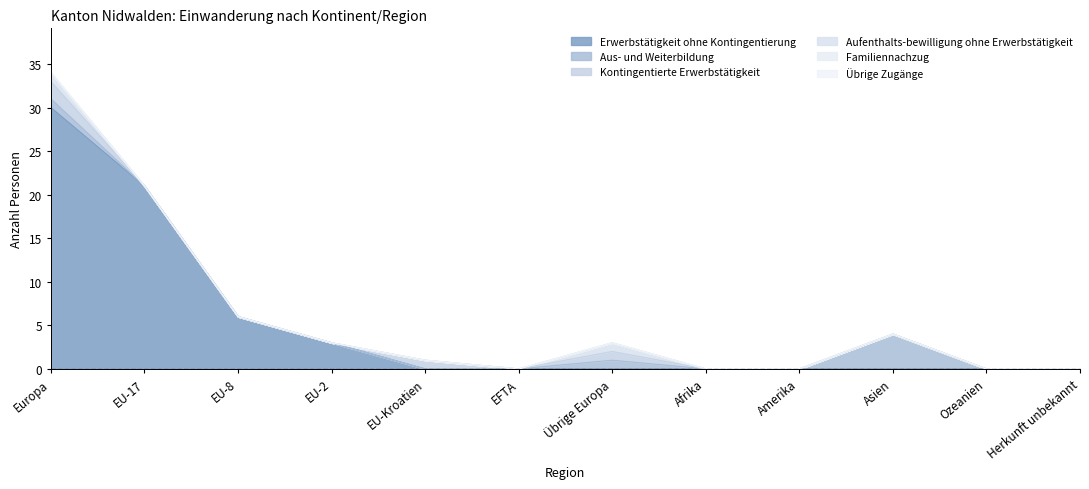

Reading right to left, extract all data points from this chart.

Erwerbstätigkeit ohne Kontingentierung: Herkunft unbekannt=0	Ozeanien=0	Asien=0	Amerika=0	Afrika=0	Übrige Europa=0	EFTA=0	EU-Kroatien=0	EU-2=3	EU-8=6	EU-17=21	Europa=30
Aus- und Weiterbildung: Herkunft unbekannt=0	Ozeanien=0	Asien=4	Amerika=0	Afrika=0	Übrige Europa=1	EFTA=0	EU-Kroatien=0	EU-2=0	EU-8=0	EU-17=0	Europa=1
Kontingentierte Erwerbstätigkeit: Herkunft unbekannt=0	Ozeanien=0	Asien=0	Amerika=0	Afrika=0	Übrige Europa=1	EFTA=0	EU-Kroatien=1	EU-2=0	EU-8=0	EU-17=0	Europa=2
Aufenthalts-bewilligung ohne Erwerbstätigkeit: Herkunft unbekannt=0	Ozeanien=0	Asien=0	Amerika=0	Afrika=0	Übrige Europa=1	EFTA=0	EU-Kroatien=0	EU-2=0	EU-8=0	EU-17=0	Europa=1
Familiennachzug: Herkunft unbekannt=0	Ozeanien=0	Asien=0	Amerika=0	Afrika=0	Übrige Europa=0	EFTA=0	EU-Kroatien=0	EU-2=0	EU-8=0	EU-17=0	Europa=0
Übrige Zugänge: Herkunft unbekannt=0	Ozeanien=0	Asien=0	Amerika=0	Afrika=0	Übrige Europa=0	EFTA=0	EU-Kroatien=0	EU-2=0	EU-8=0	EU-17=0	Europa=0